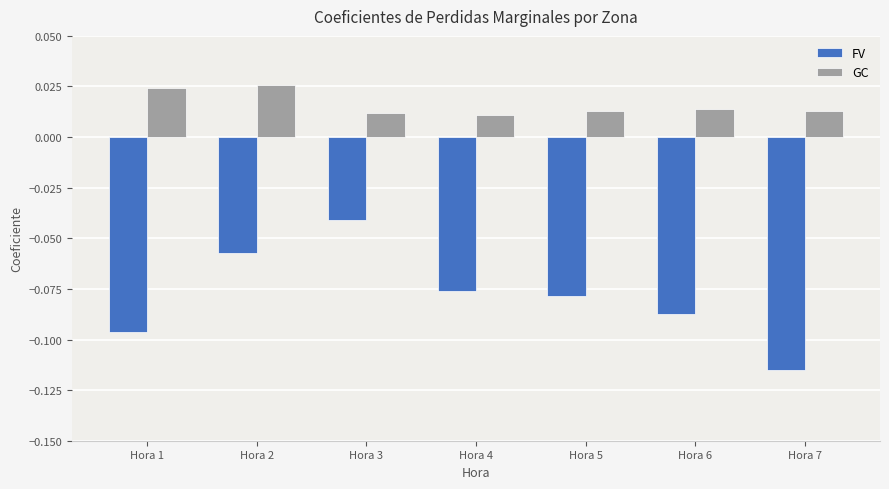

Is it true that FV equals -0.1 at Hora 3?

False